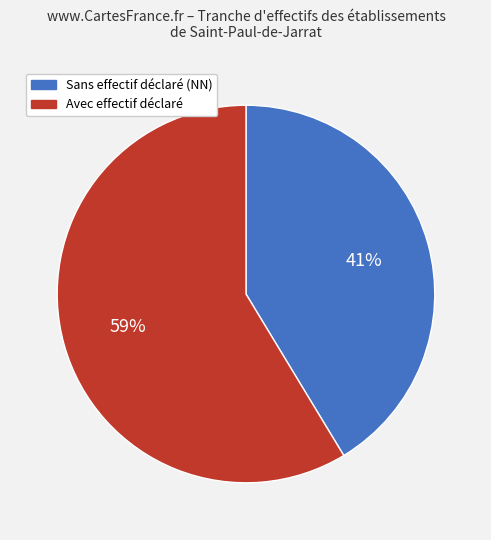

To the nearest percent, what is the average slice percentage?

50%